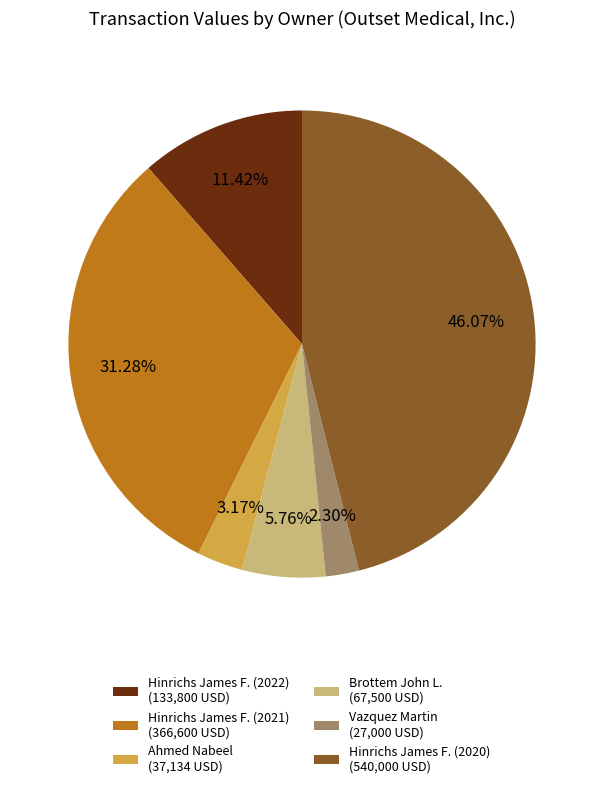

What portion of the pie excludes Brottem John L.?

94.2%